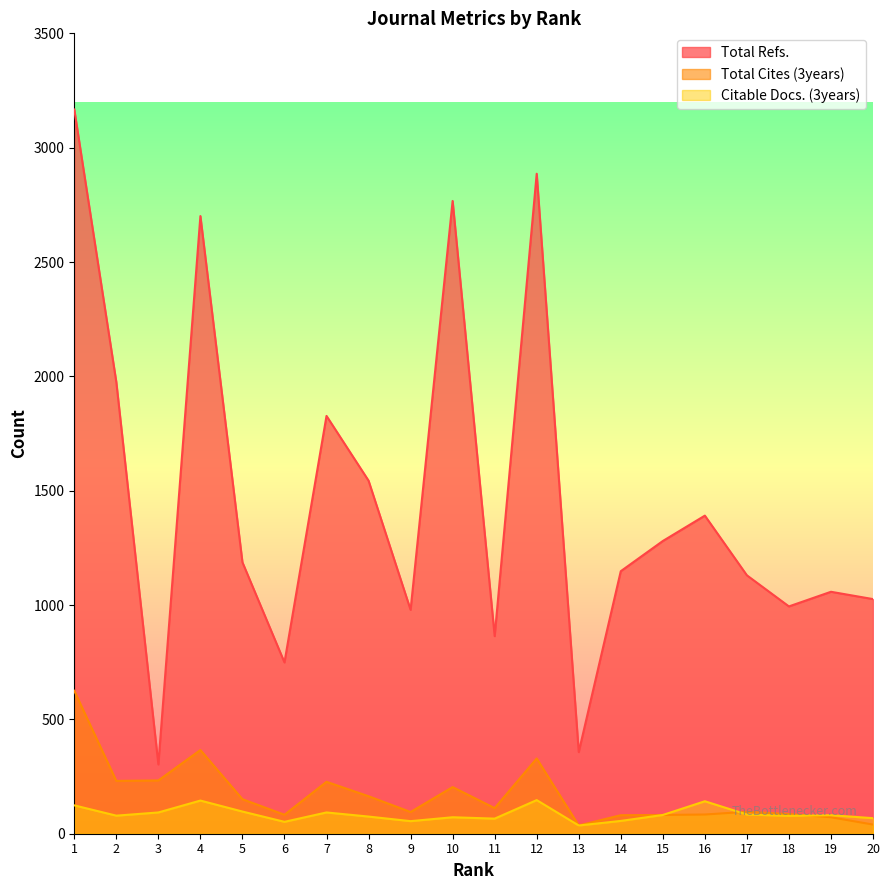

At how many categories does at least one series exceed 878?

16